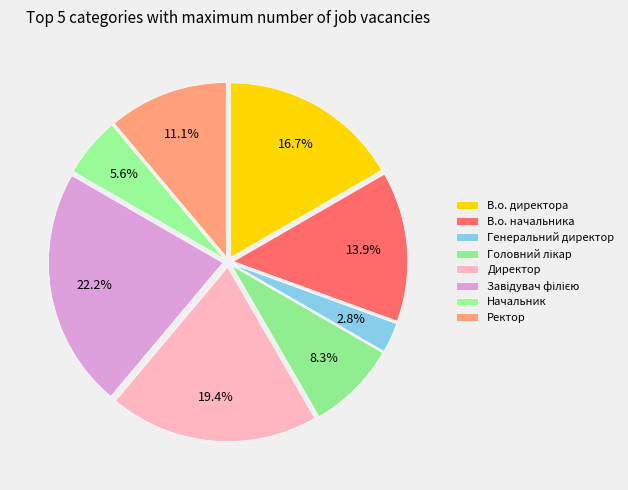

Count the number of slices in the pie.

8